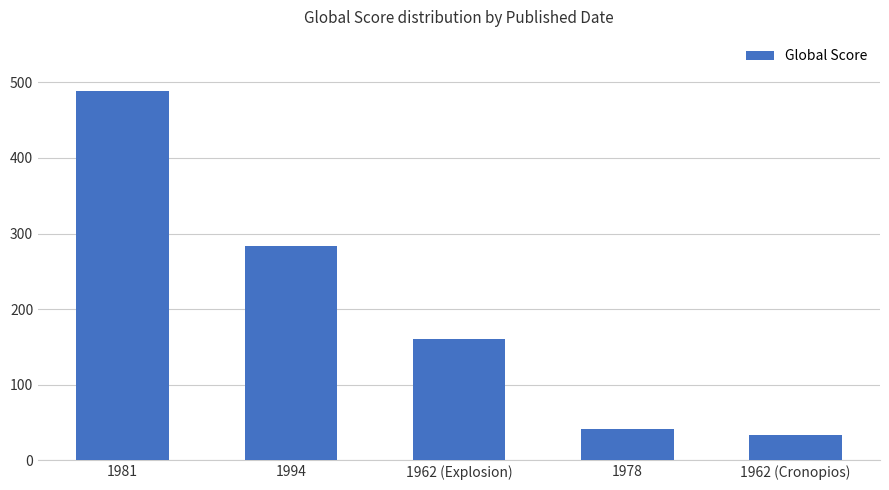

How many bars are there in total?

5